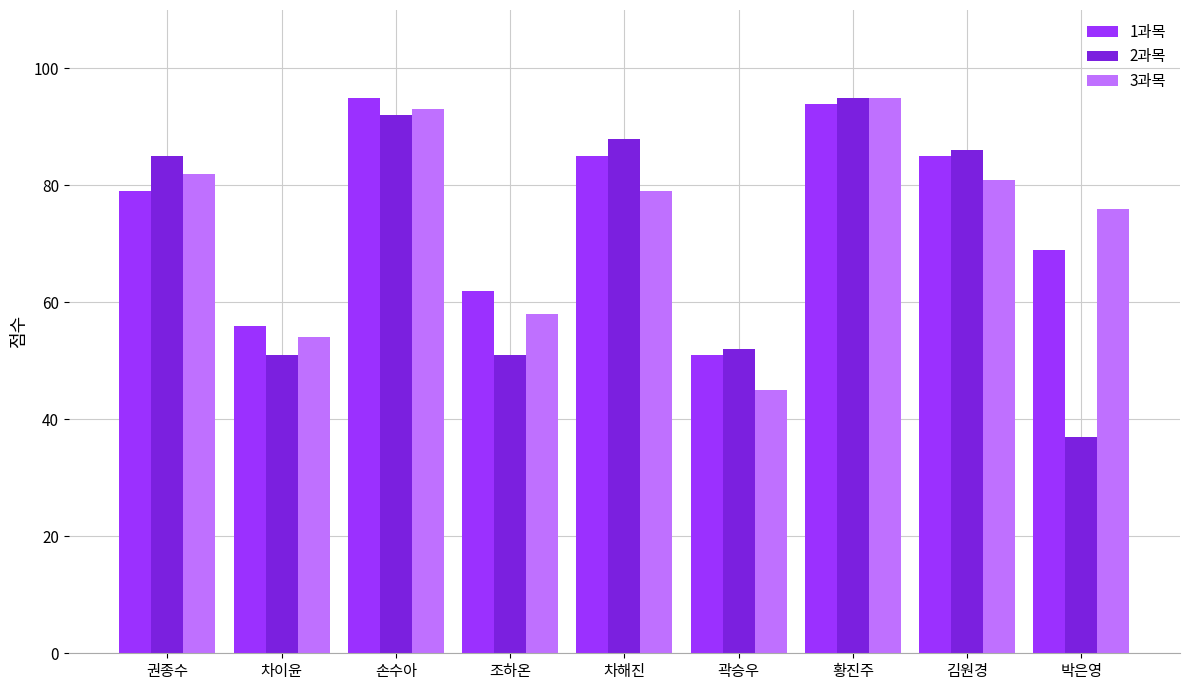

Are the bars grouped side by side (vs. stacked)?

Yes